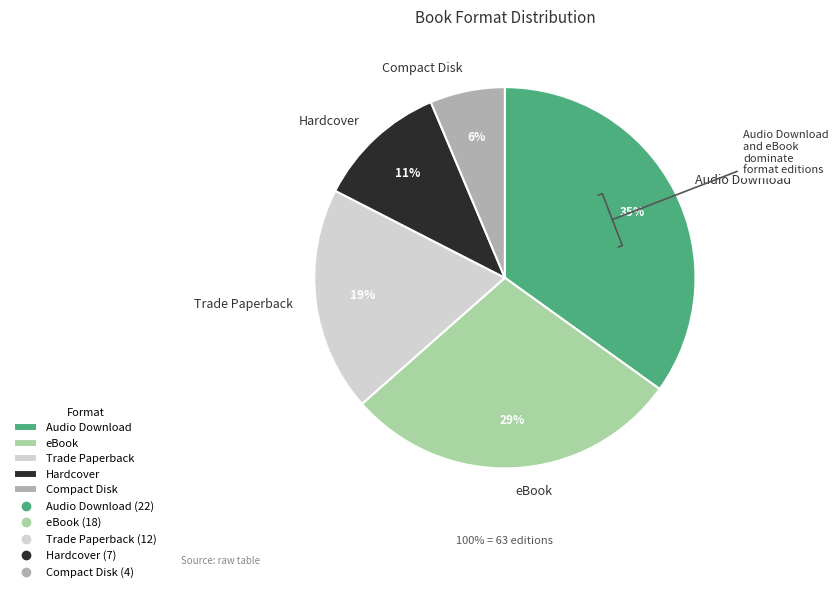

Rank the categories by value from lowest to highest.

Compact Disk, Hardcover, Trade Paperback, eBook, Audio Download